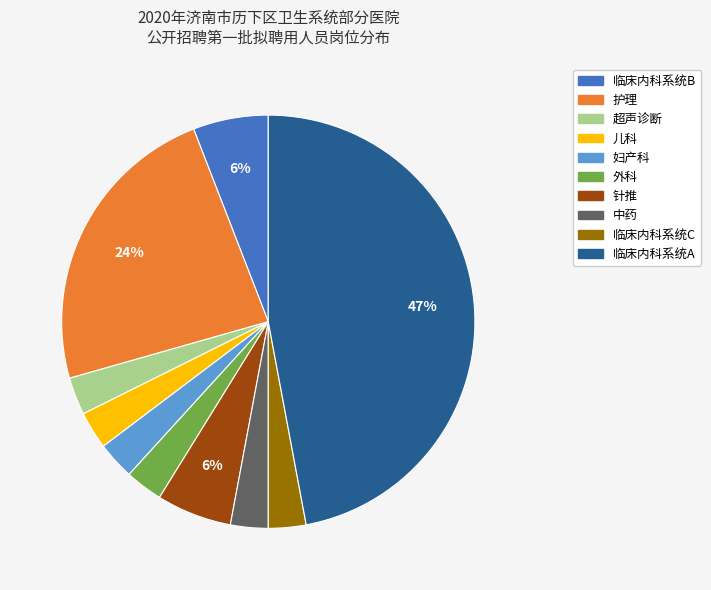

Approximately how many times larger is the value at 儿科 compared to 超声诊断?

1.0